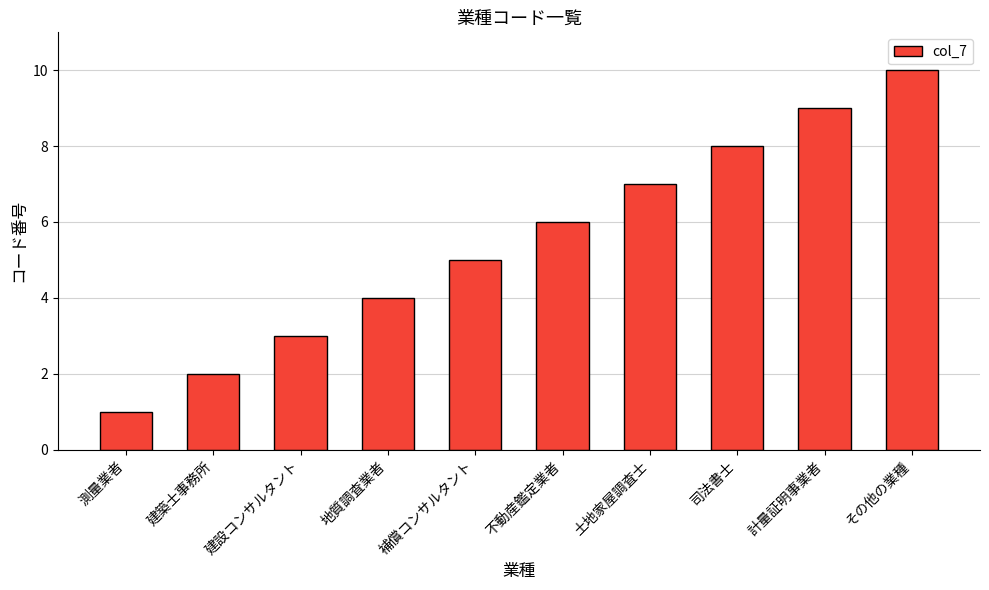

What is the change in value from 測量業者 to 計量証明事業者?

+8